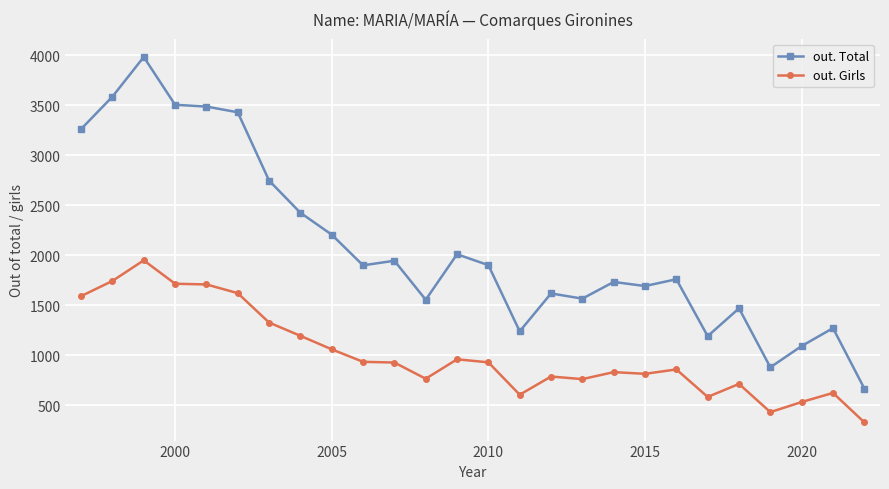

True or false: out. Girls and out. Total cross at least once.

False